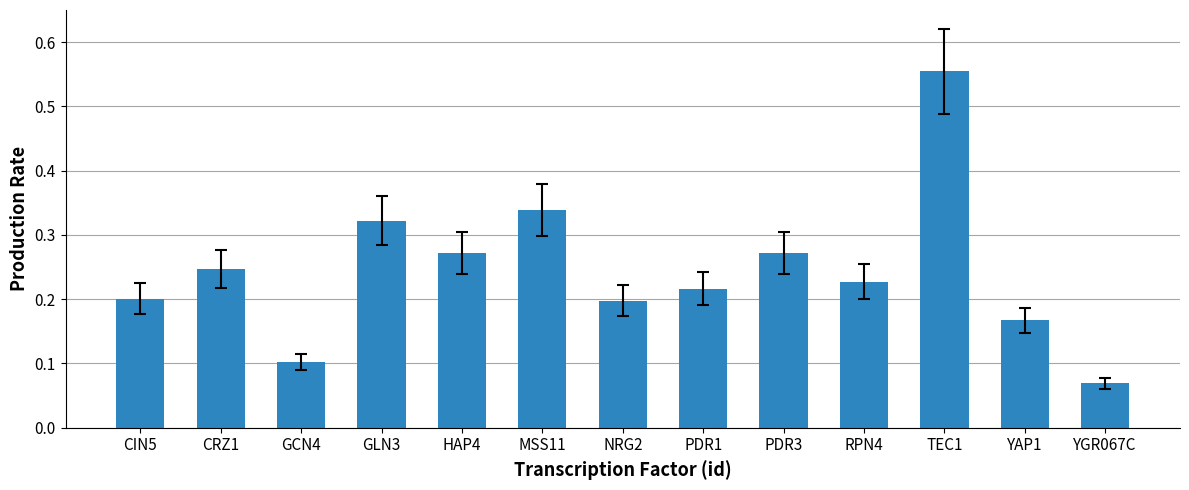

How many values are between 0 and 1?

13